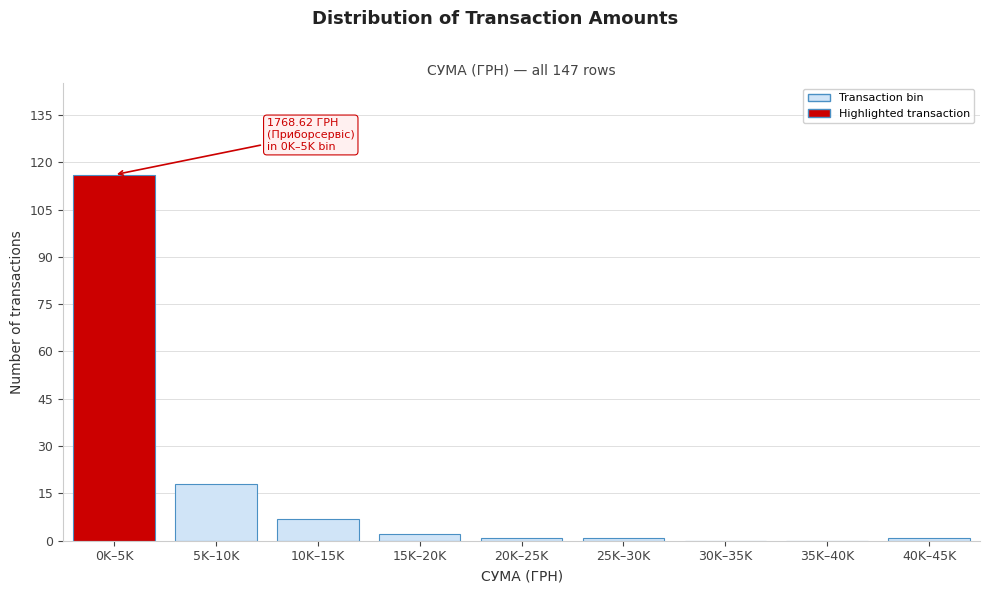

Reading right to left, what are all the values shown in this chart?

40K–45K=1	35K–40K=0	30K–35K=0	25K–30K=1	20K–25K=1	15K–20K=2	10K–15K=7	5K–10K=18	0K–5K=116